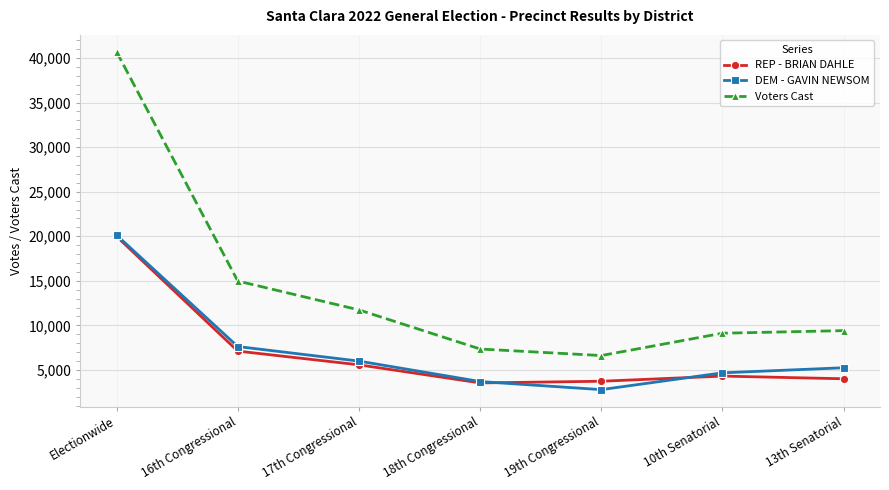

In REP - BRIAN DAHLE, how many points are lower than both neighbors (excluding endpoints)?

1